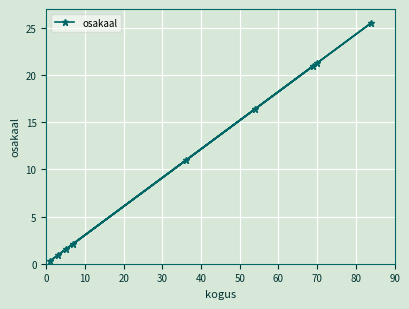

What is the difference between the maximum and minimum values?

25.2